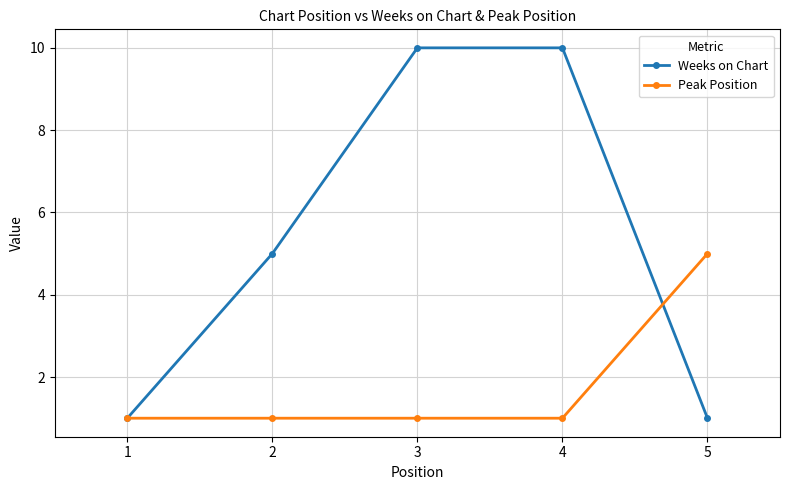

How many series are shown in this chart?

2